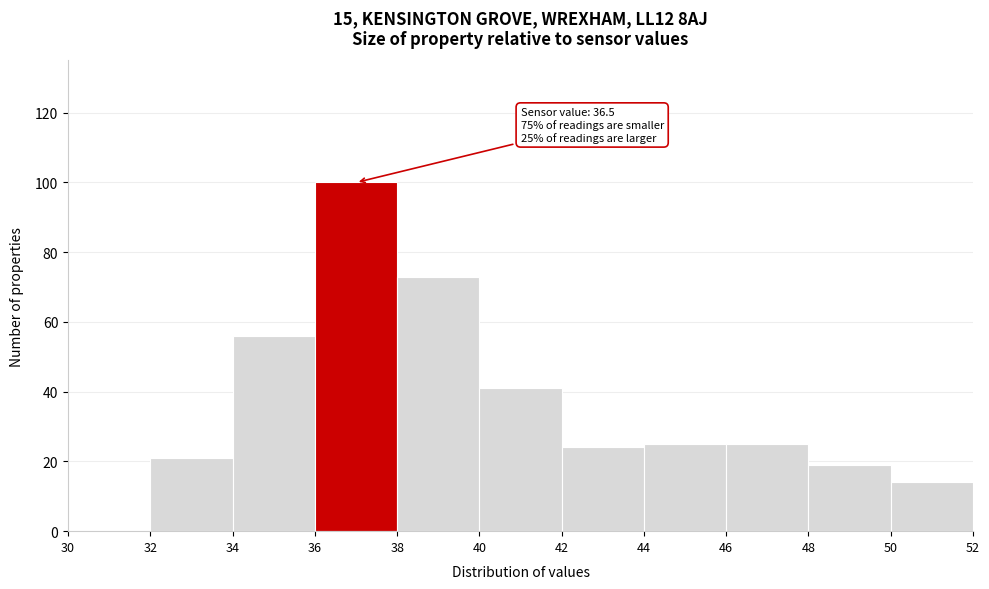

Over which range of the x-axis is the bar tallest?

36 to 38